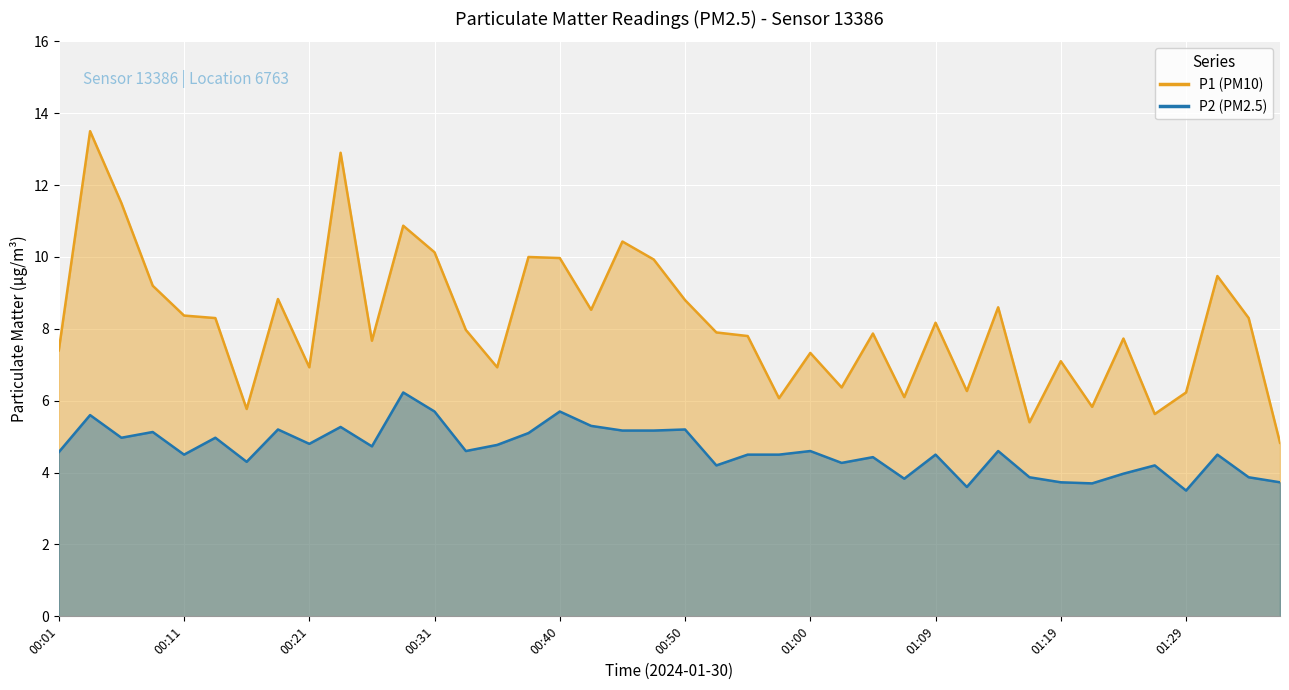

Rank the series at 00:45 from lowest to highest value.

P2, P1